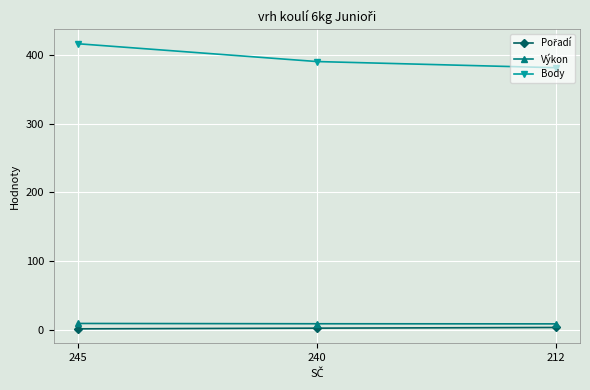

At how many categories does at least one series exceed 99?

3